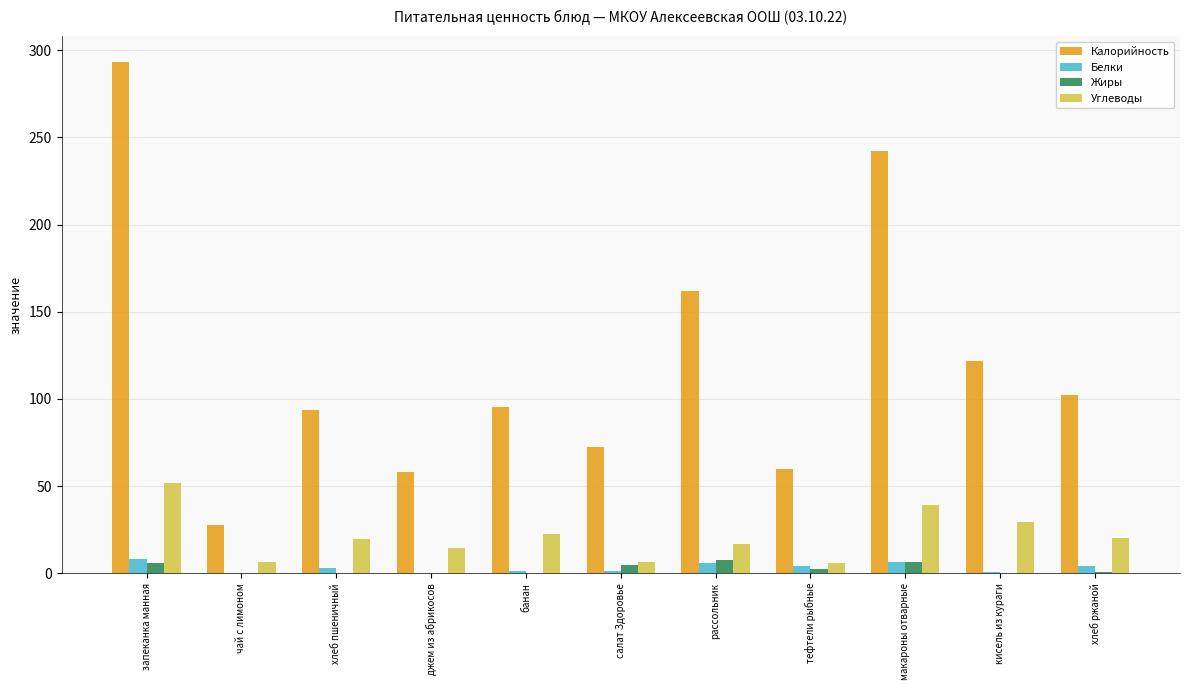

What is the maximum value shown in the chart?

293.5